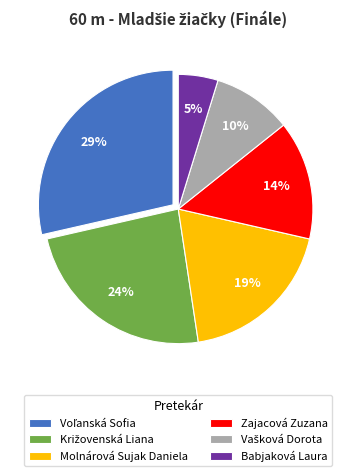

What is the smallest slice in the pie chart?

Babjaková Laura